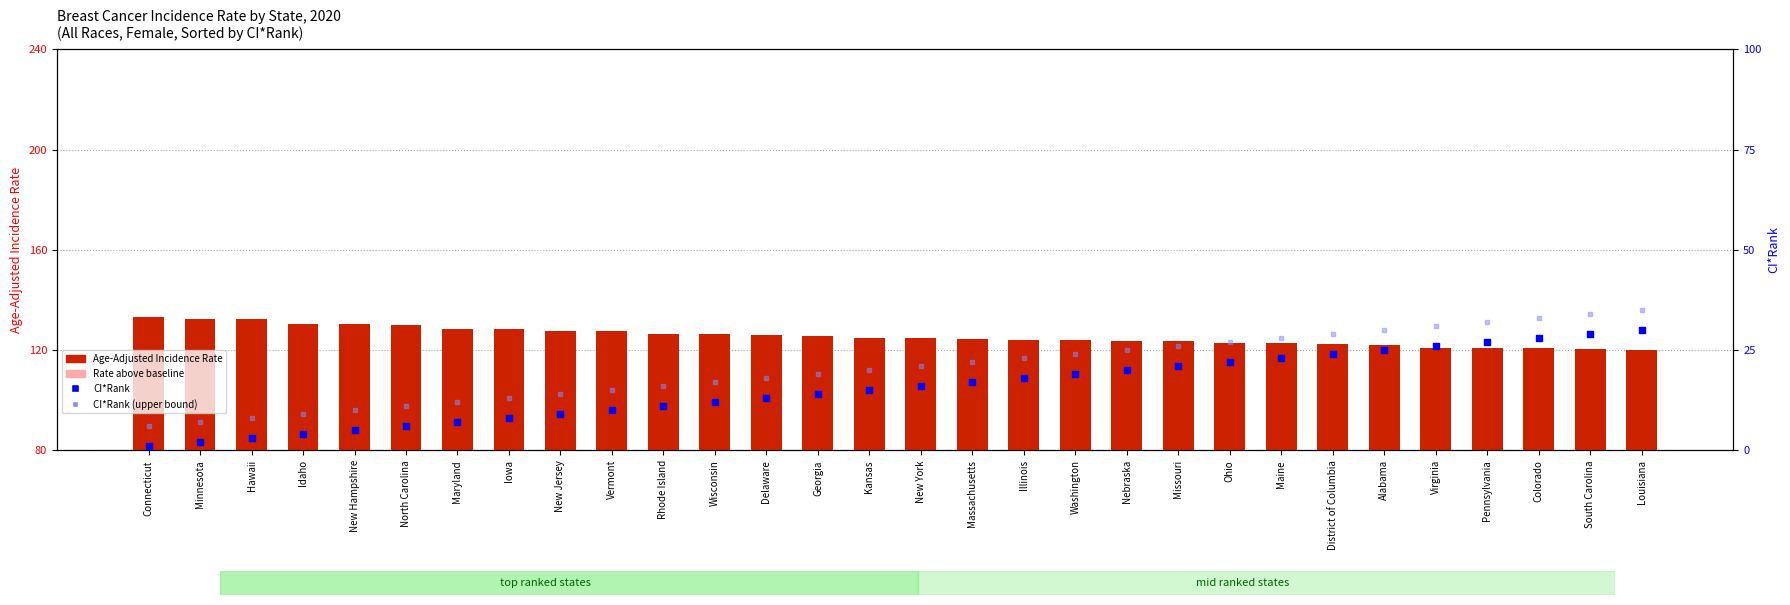

Which series contains the highest Y value?

Age-Adjusted Incidence Rate